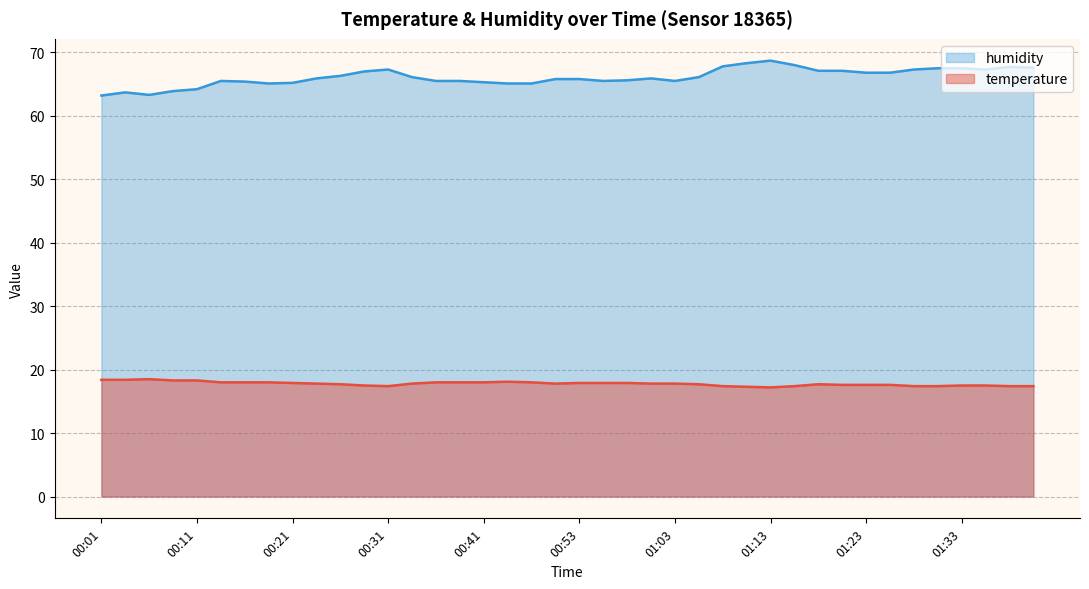

How many lines are shown in the chart?

2